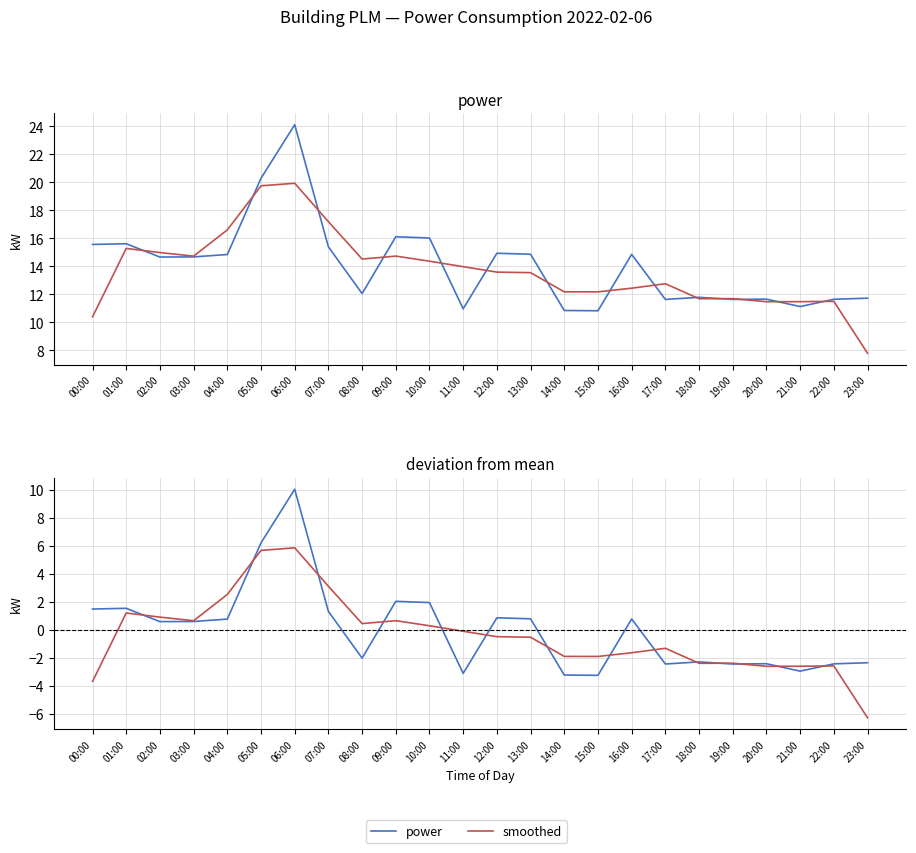

True or false: smoothed deviation and power intersect in this chart.

False